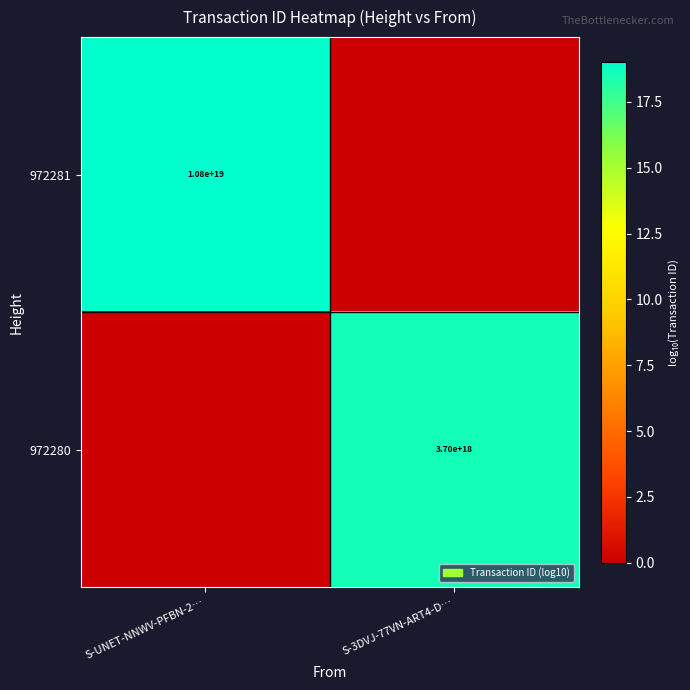

Is the value of 972281 at S-UNET-NNWV-PFBN-2… greater than the value of 972280 at S-3DVJ-77VN-ART4-D…?

Yes